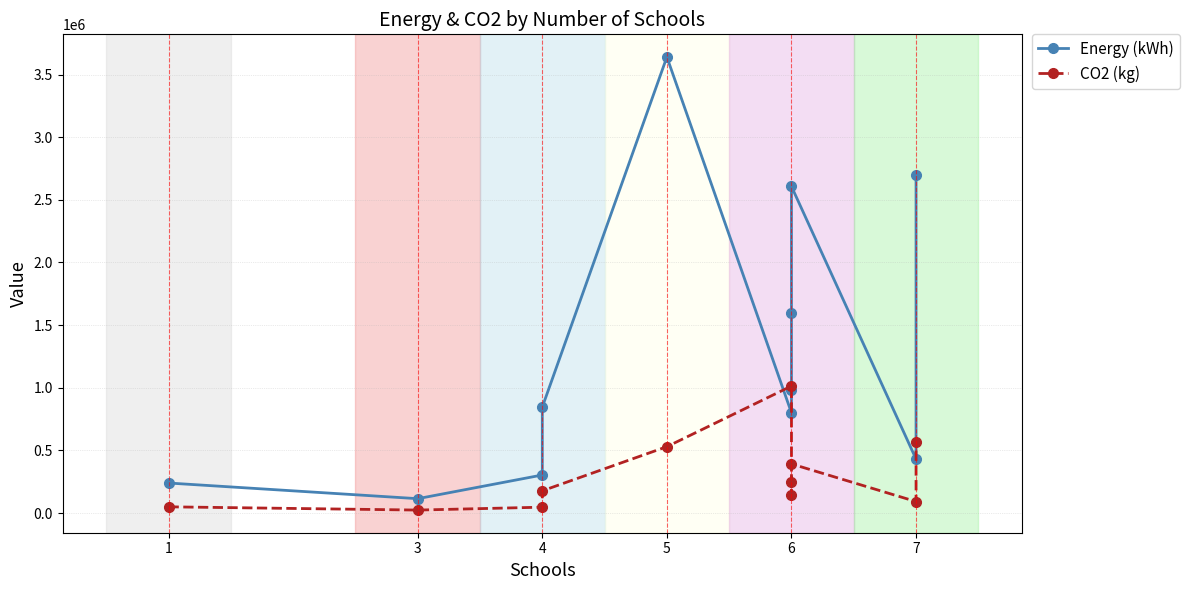

What is the lowest value of the CO2 (kg) series?

24100